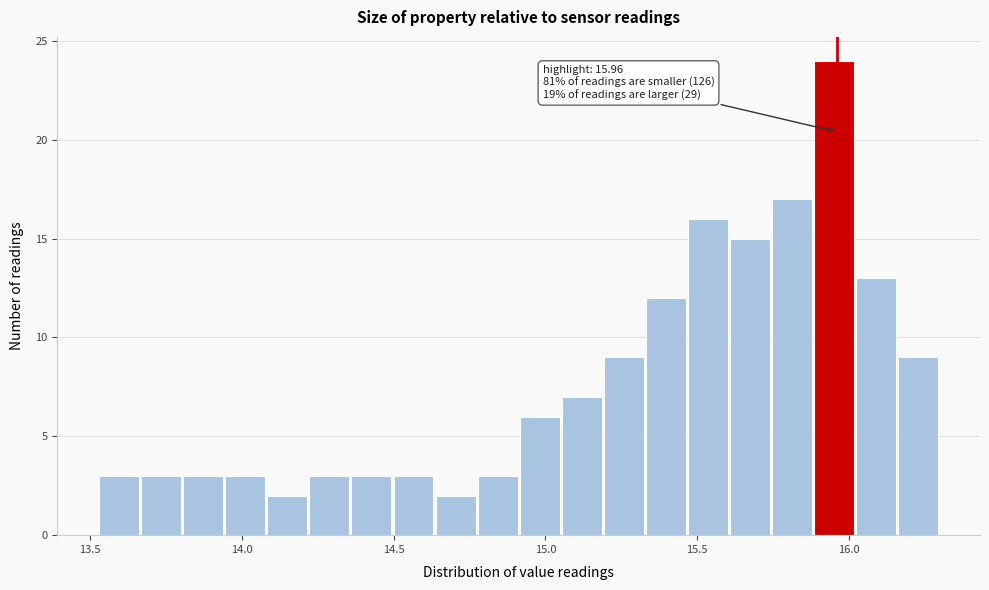

Around what value on the x-axis is the tallest bar? Give the approximate position of its centre, as read against the axis.

15.95